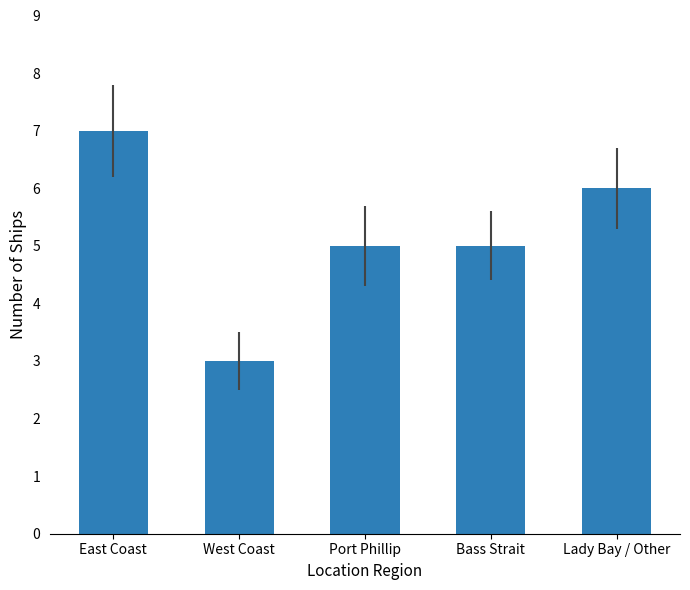

What is the greatest value displayed?

7